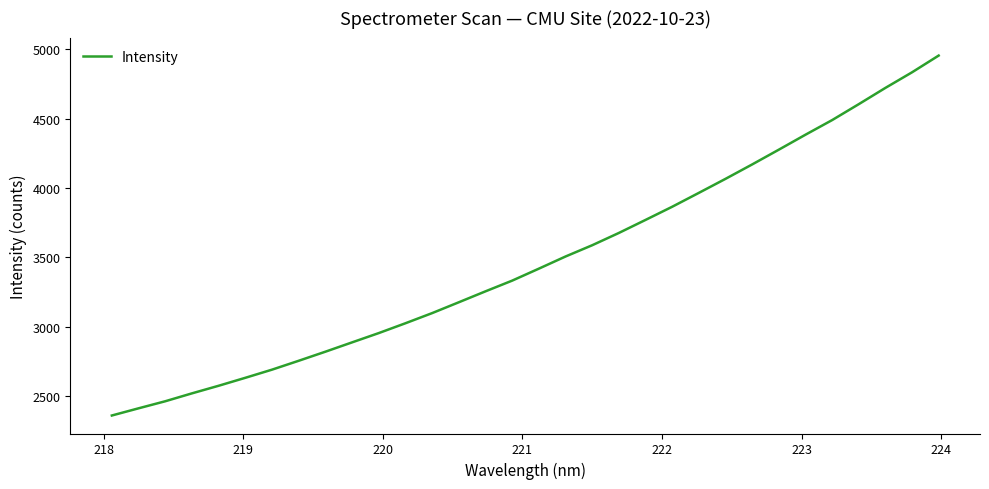

What is the difference between the maximum and minimum values?

2591.9